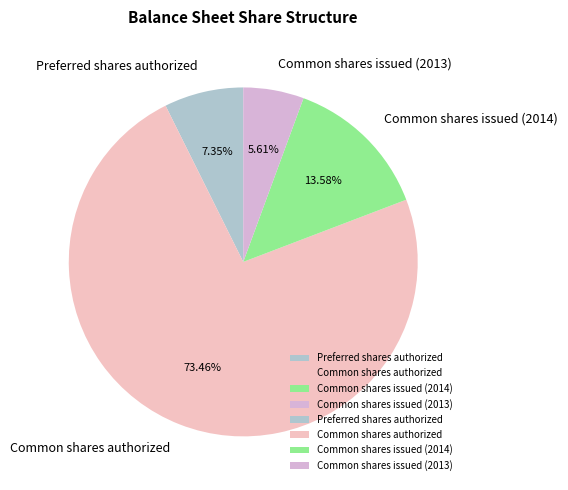

Rank the categories by value from highest to lowest.

Common shares authorized, Common shares issued (2014), Preferred shares authorized, Common shares issued (2013)